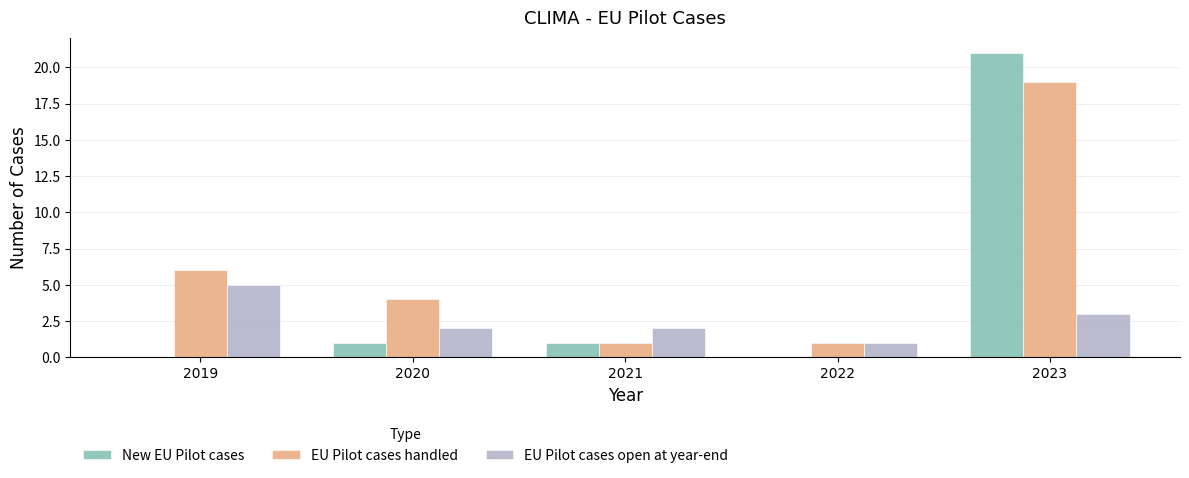

How many series are shown in this chart?

3